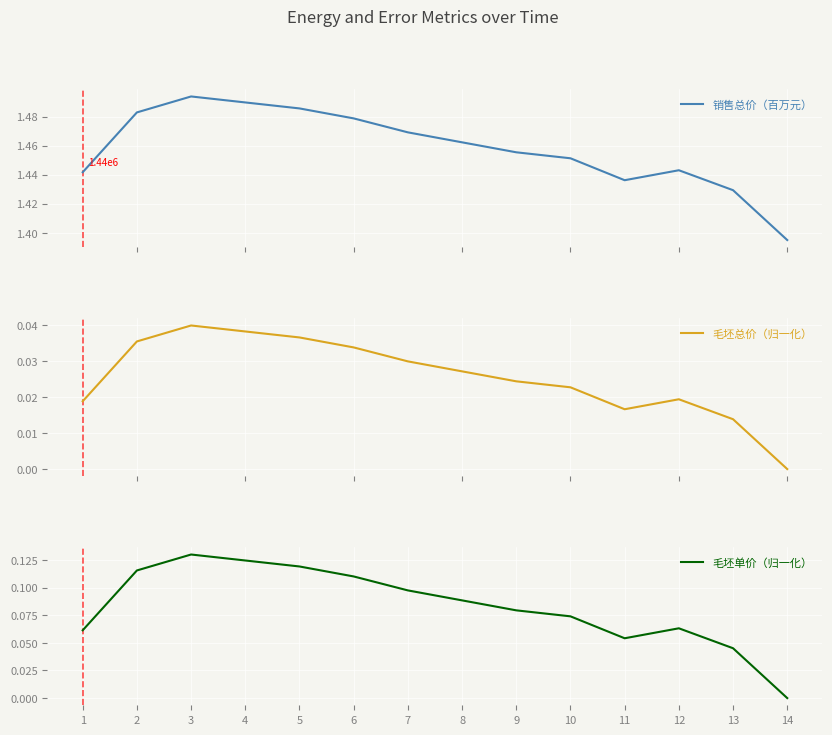

How many 毛坯单价（归一化） values are between 0 and 1?

14